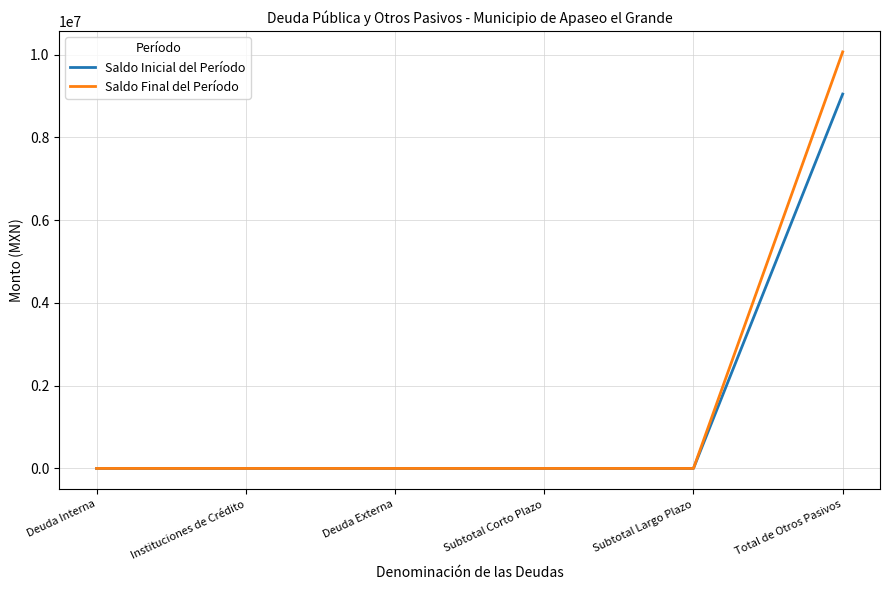

What is the greatest value displayed?

10063511.3